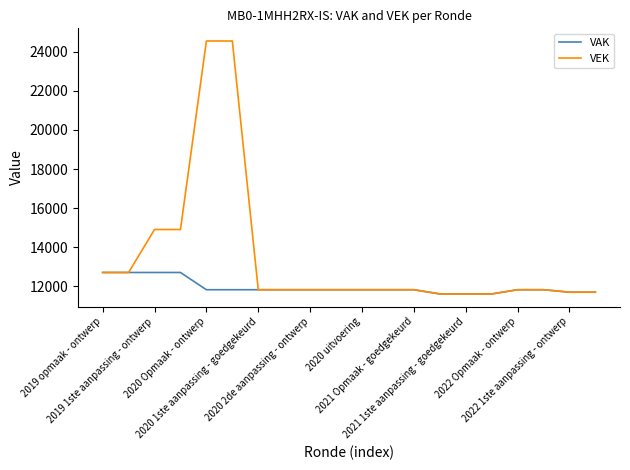

Which series has the largest total across all categories?

VEK